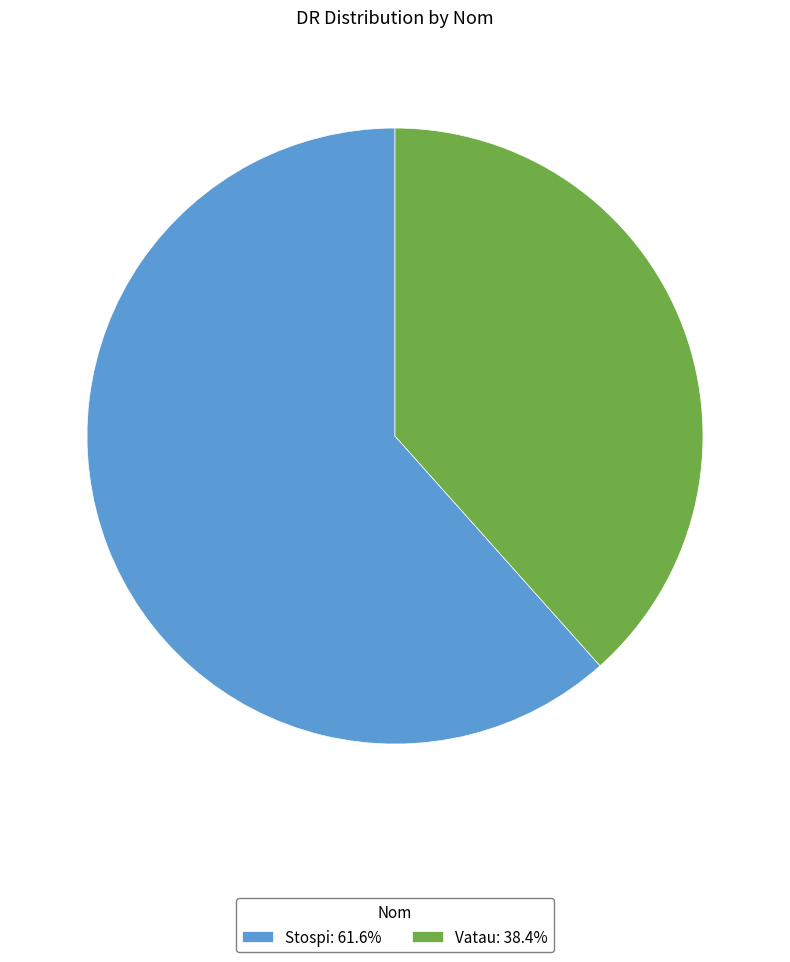

Combined, do Vatau and Stospi account for over 50%?

Yes